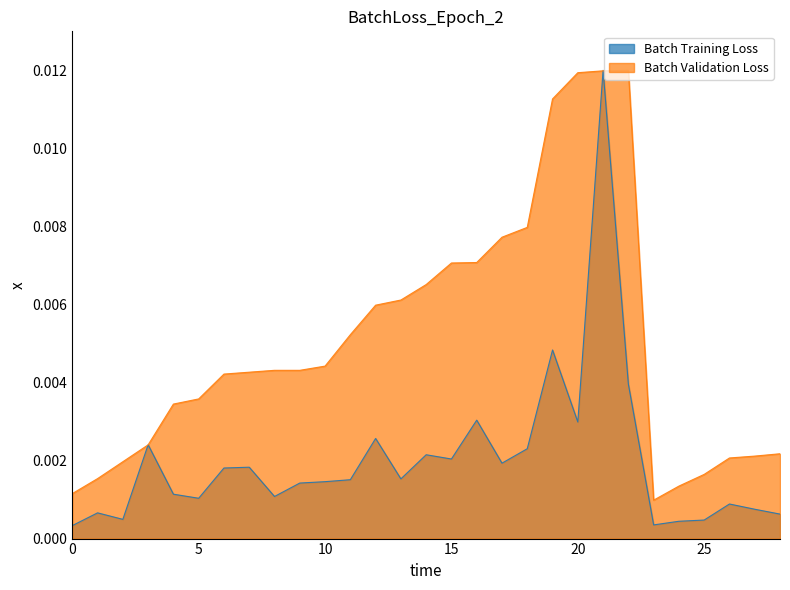

How many distinct data groups are displayed?

2